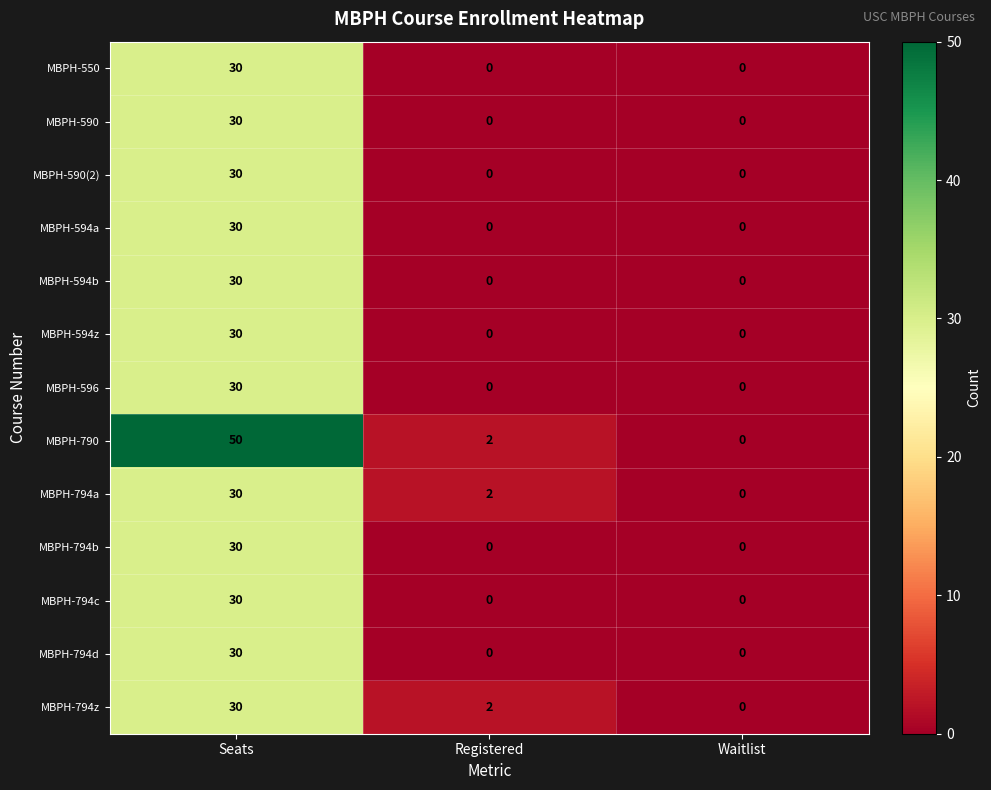

What is the spread (max minus min) of values at Seats?

20